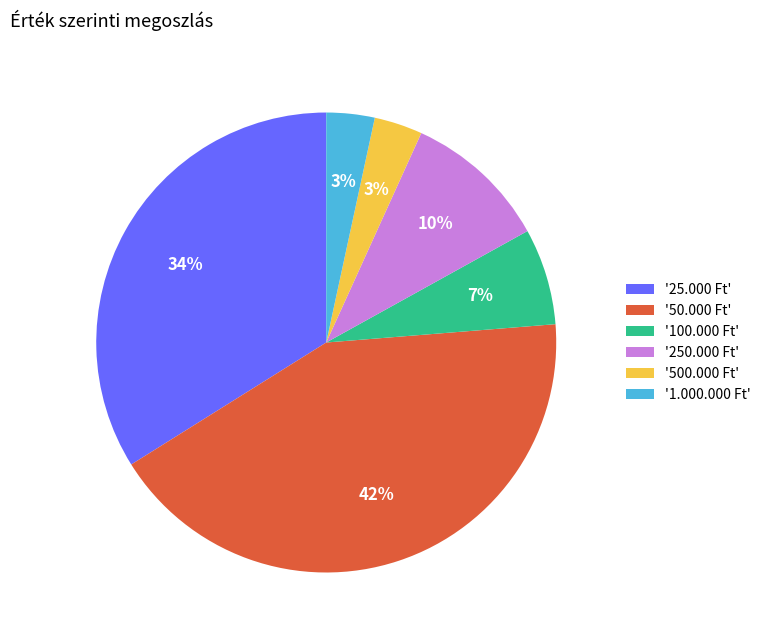

Which category has the biggest portion of the pie?

'50.000 Ft'